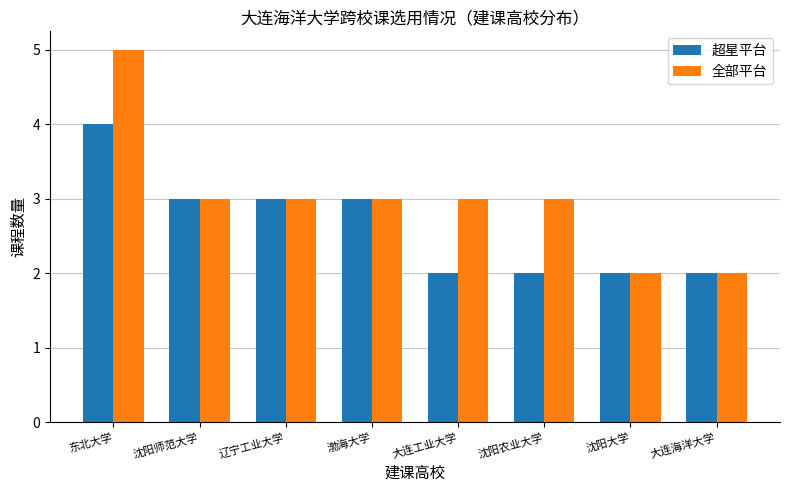

Reading left to right, extract all data points from this chart.

超星平台: 东北大学=4	沈阳师范大学=3	辽宁工业大学=3	渤海大学=3	大连工业大学=2	沈阳农业大学=2	沈阳大学=2	大连海洋大学=2
全部平台: 东北大学=5	沈阳师范大学=3	辽宁工业大学=3	渤海大学=3	大连工业大学=3	沈阳农业大学=3	沈阳大学=2	大连海洋大学=2